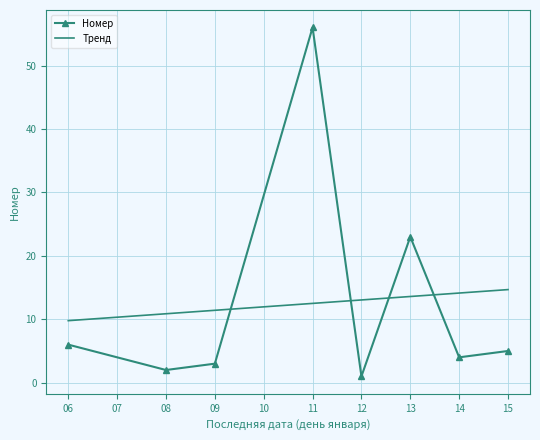

Is the value of Тренд at 14 greater than the value of Номер at 09?

Yes